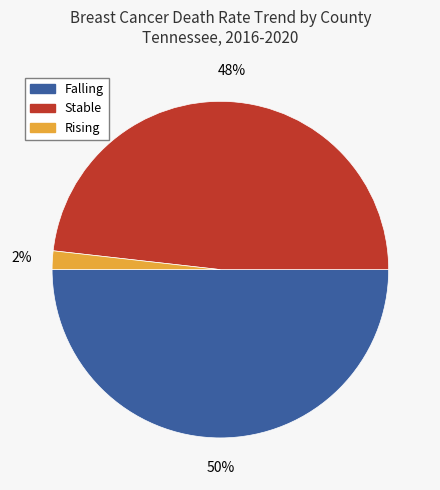

How many segments does this pie chart have?

3